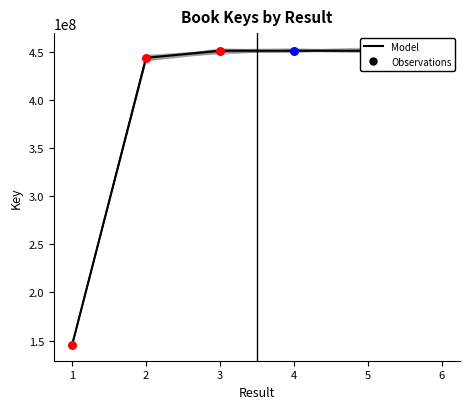

Which has a higher value, 1 or 6?

6